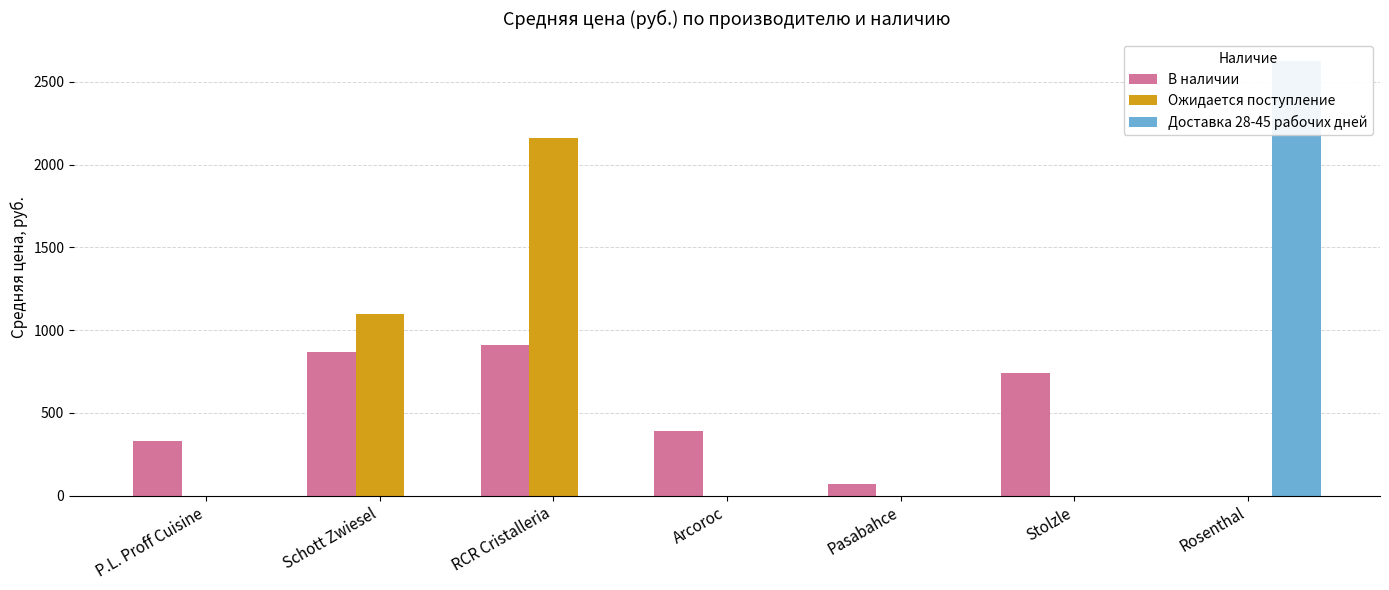

At which label does Ожидается поступление reach its minimum?

P.L. Proff Cuisine